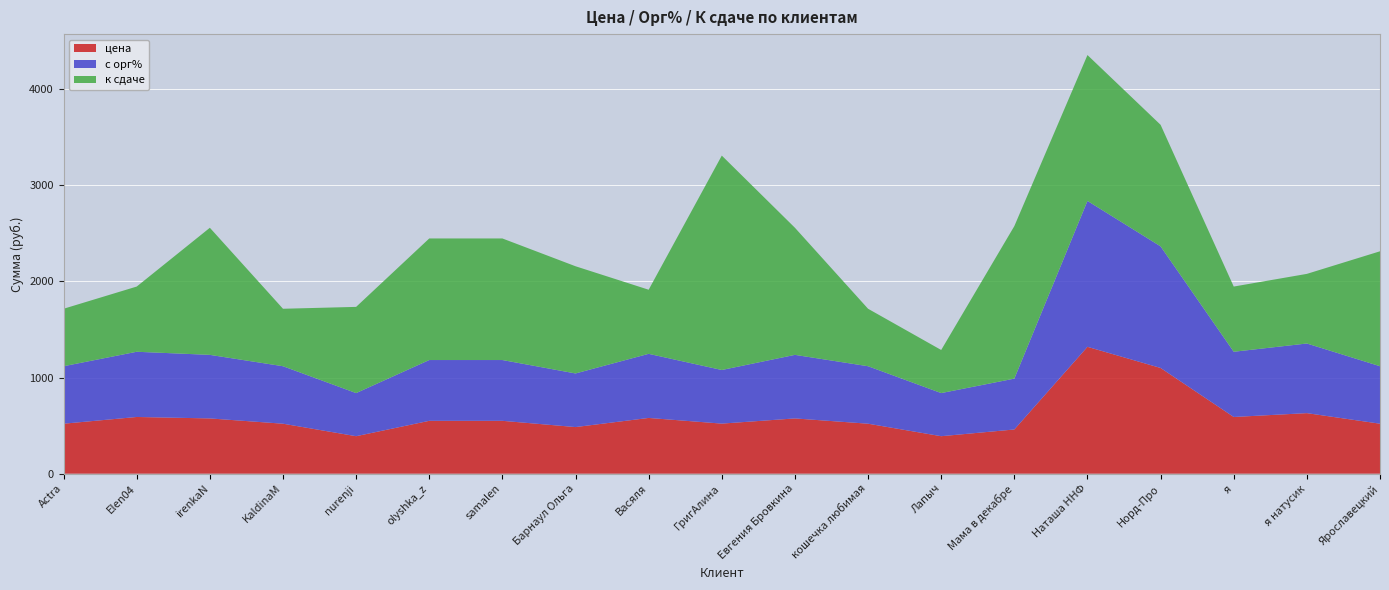

Reading right to left, extract all data points from this chart.

цена: Ярославецкий=520.0	я натусик=630.0	я=590.0	Норд-Про=1100.0	Наташа ННФ=1320.0	Мама в декабре=460.0	Лапыч=390.0	кошечка любимая=520.0	Евгения Бровкина=575.0	ГригАлина=521.0	Васяля=580.0	Барнаул Ольга=485.0	samalen=550.0	olyshka_z=550.0	nurenji=390.0	KaldinaM=520.0	irenkaN=575.0	Elen04=590.0	Actra=520.0
с орг%: Ярославецкий=598.0	я натусик=724.5	я=678.5	Норд-Про=1265.0	Наташа ННФ=1518.0	Мама в декабре=529.0	Лапыч=448.5	кошечка любимая=598.0	Евгения Бровкина=661.2	ГригАлина=557.8	Васяля=667.0	Барнаул Ольга=557.8	samalen=632.5	olyshka_z=632.5	nurenji=448.5	KaldinaM=598.0	irenkaN=661.2	Elen04=678.5	Actra=598.0
к сдаче: Ярославецкий=1196.0	я натусик=724.5	я=678.5	Норд-Про=1265.0	Наташа ННФ=1518.0	Мама в декабре=1587.0	Лапыч=448.5	кошечка любимая=598.0	Евгения Бровкина=1322.5	ГригАлина=2231.0	Васяля=667.0	Барнаул Ольга=1115.5	samalen=1265.0	olyshka_z=1265.0	nurenji=897.0	KaldinaM=598.0	irenkaN=1322.5	Elen04=678.5	Actra=598.0